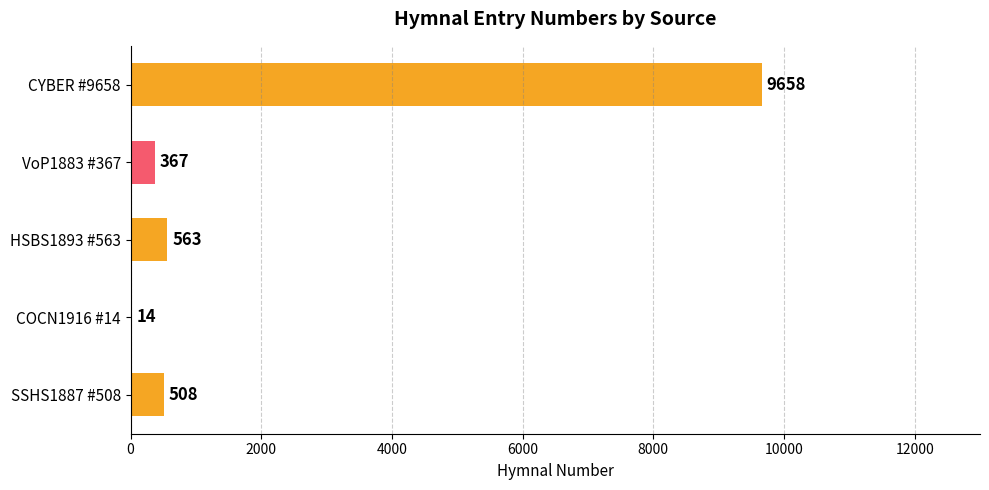

What is the sum of all values?

11110